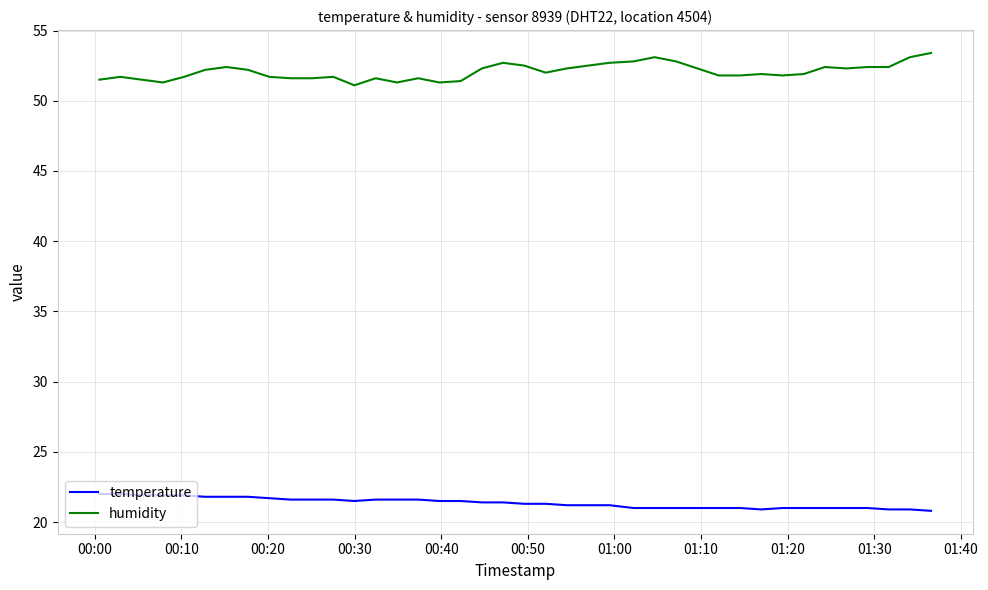

True or false: humidity and temperature intersect in this chart.

False